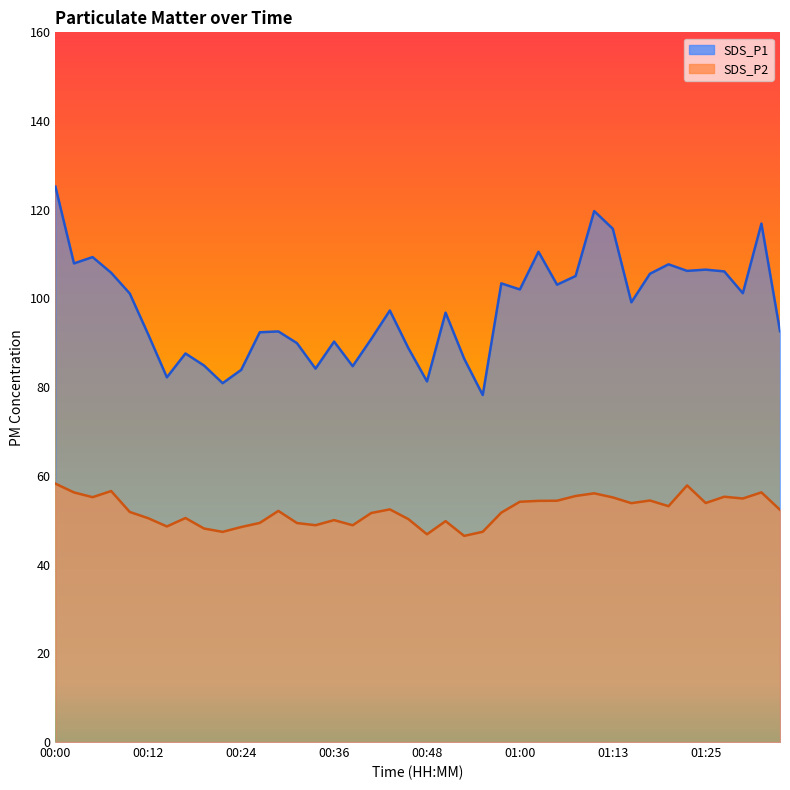

At which category does the chart reach its minimum across all series?

00:53